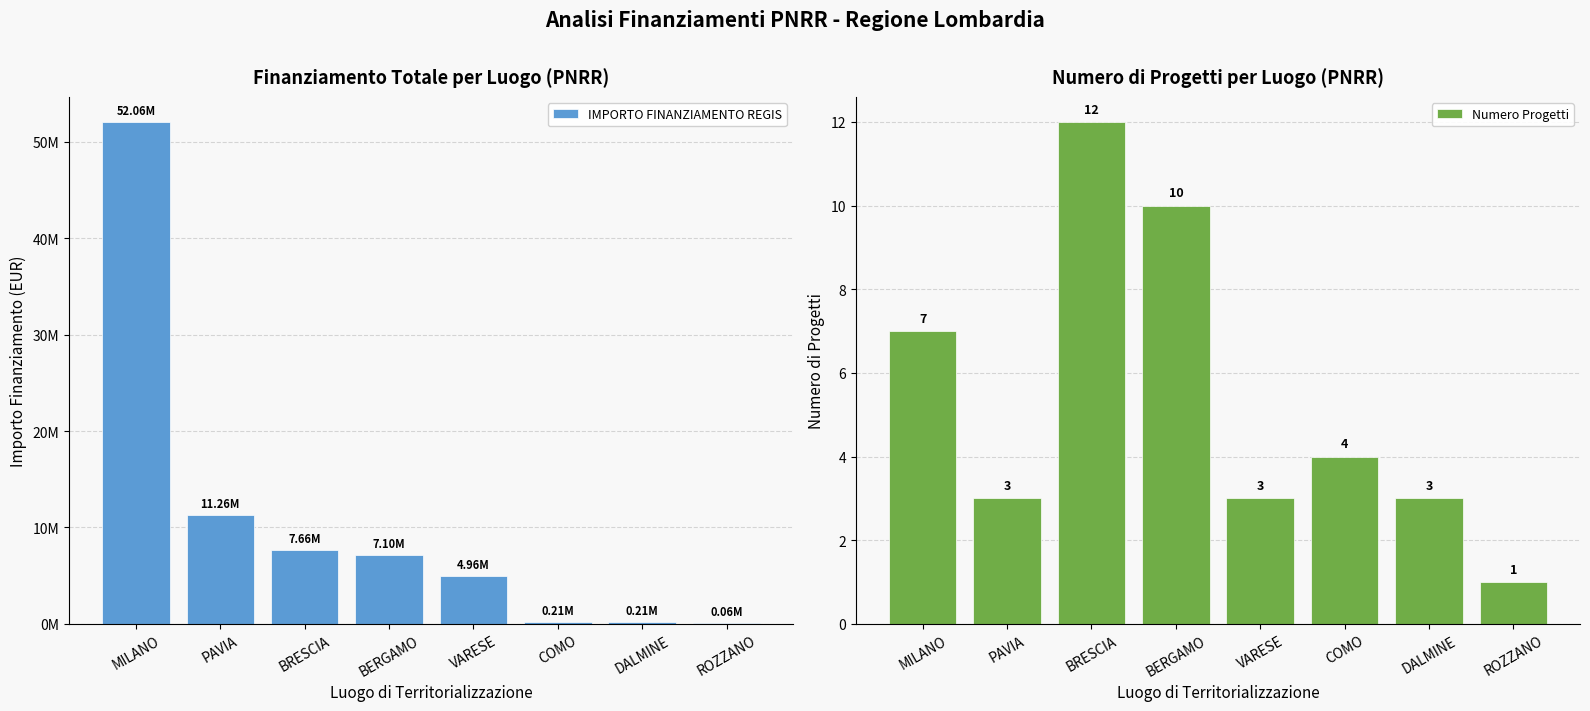

What is the value of the IMPORTO FINANZIAMENTO REGIS bar at the 4th from the left?

7097451.8